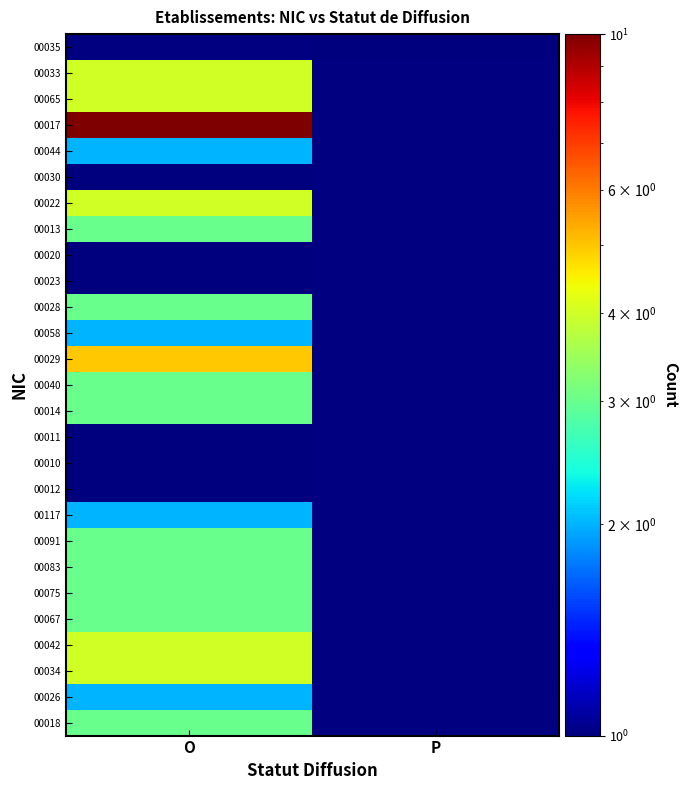

At which label is 00083 closest to 3?

O